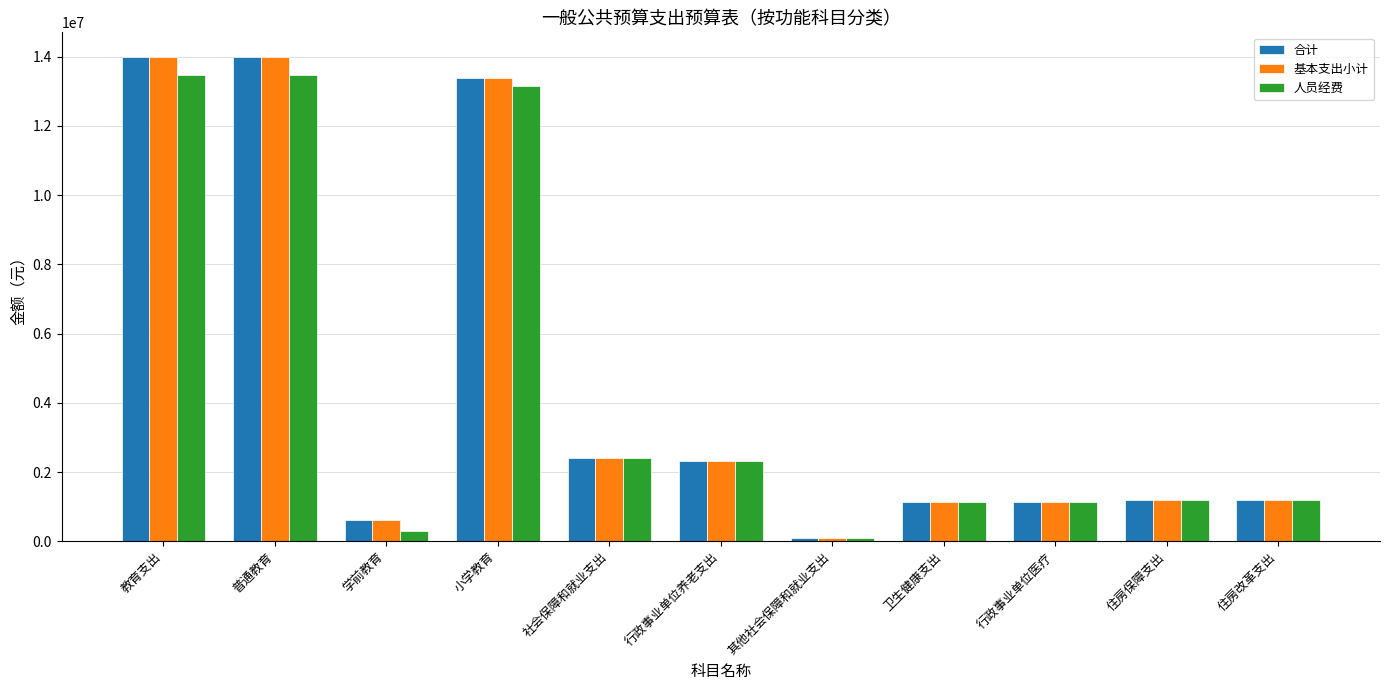

How many bars are there in total?

33